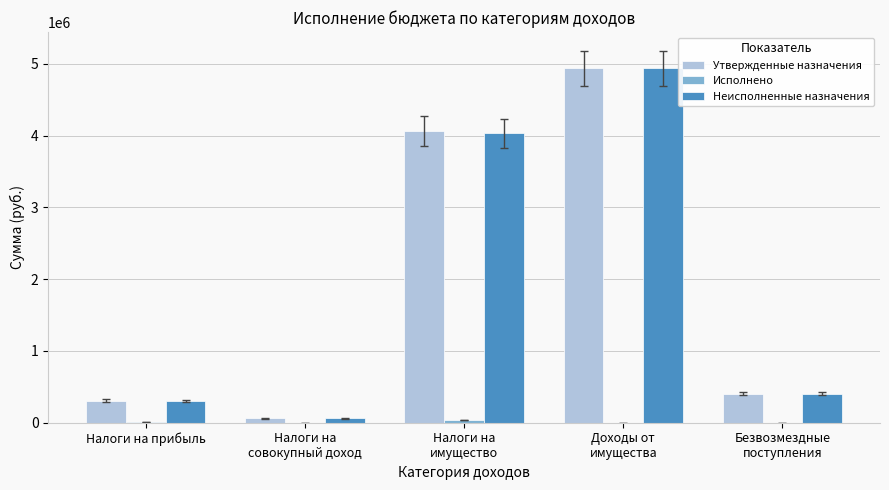

What is the total value across all series at Налоги на
совокупный доход?

119028.0